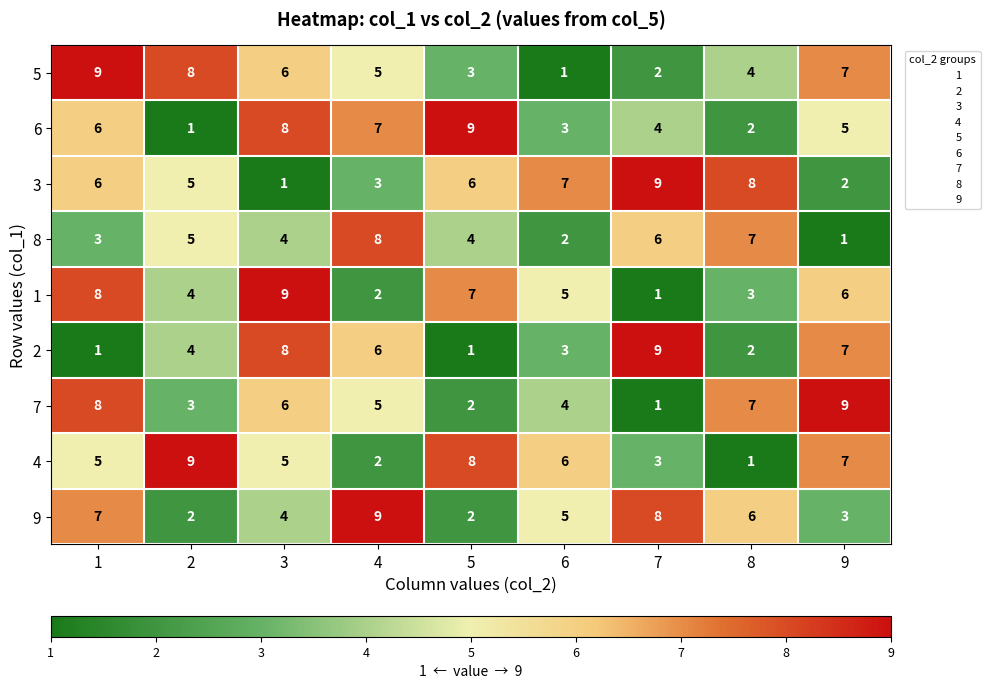

What is the difference between the highest and lowest values at 9?

8